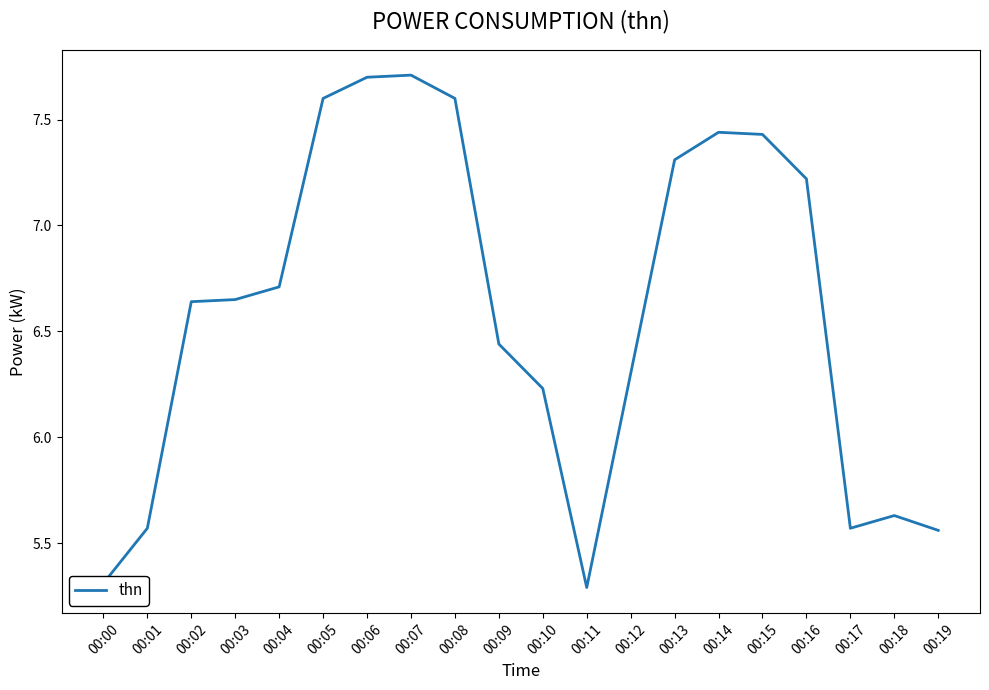

What is the smallest value displayed?

5.3